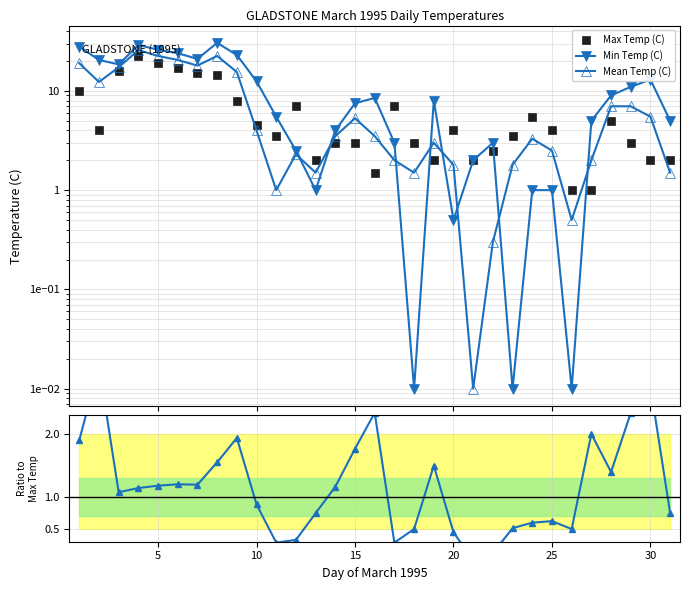

How many lines are shown in the chart?

3